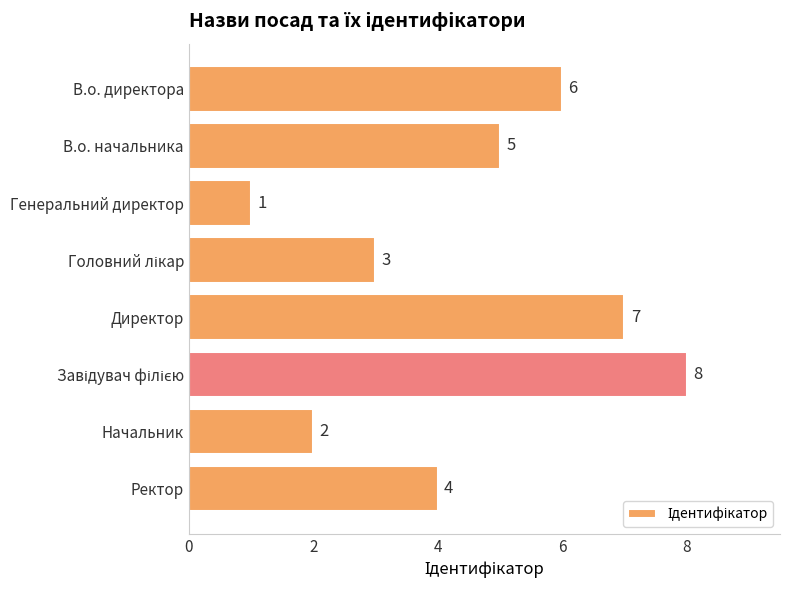

Does the chart contain stacked bars?

No